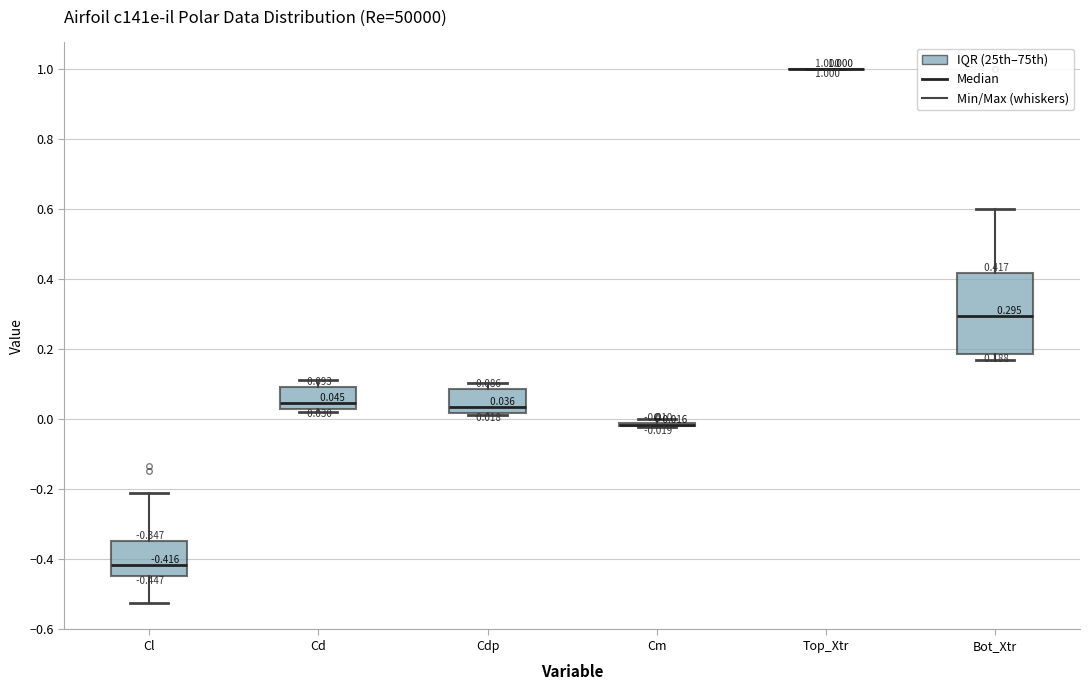

Which box is the tallest, from its lower edge to its upper edge?

Bot_Xtr